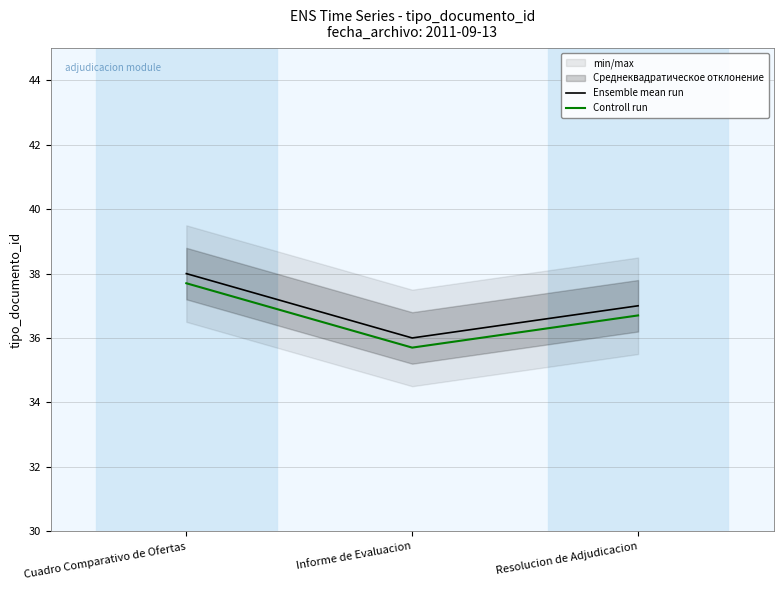

What is the minimum value for Controll run?

35.7